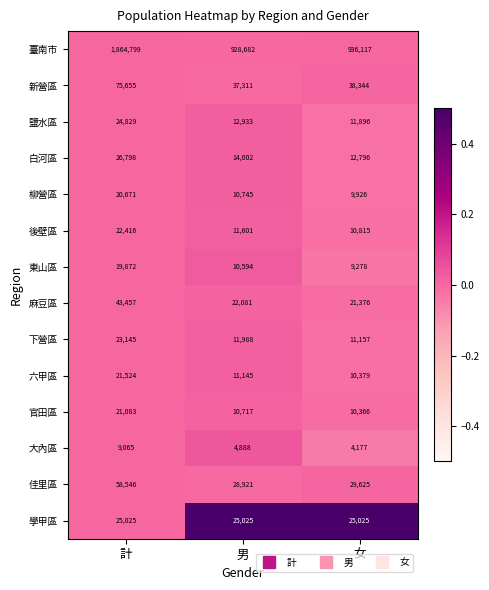

Between 計 and 男, which series saw the biggest shift?

臺南市